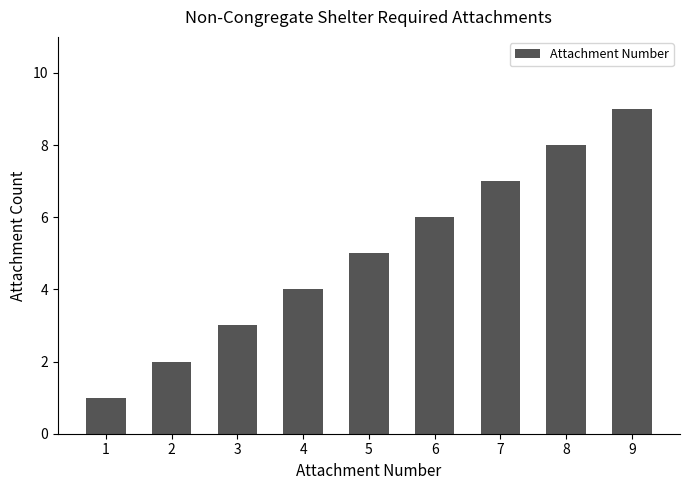

Does the chart contain stacked bars?

No